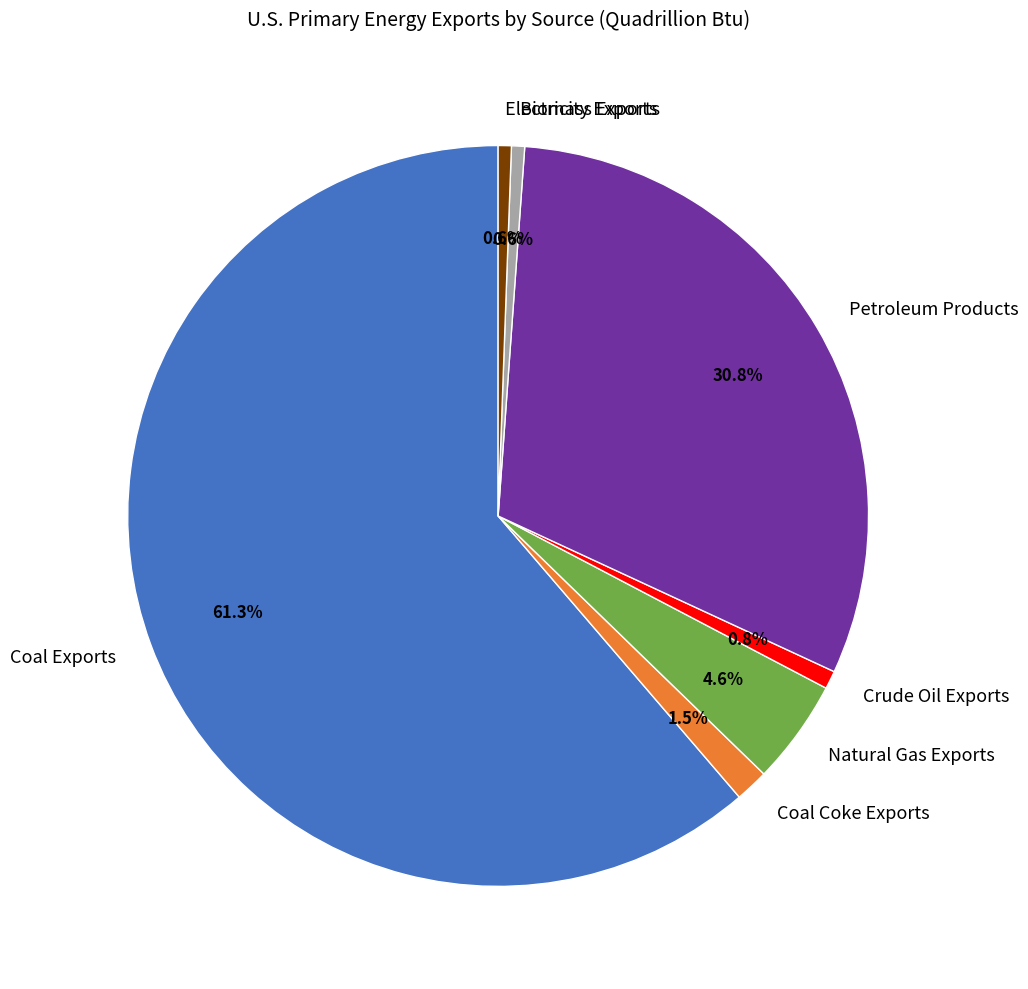

Combined, do Natural Gas Exports and Coal Exports account for over 50%?

Yes